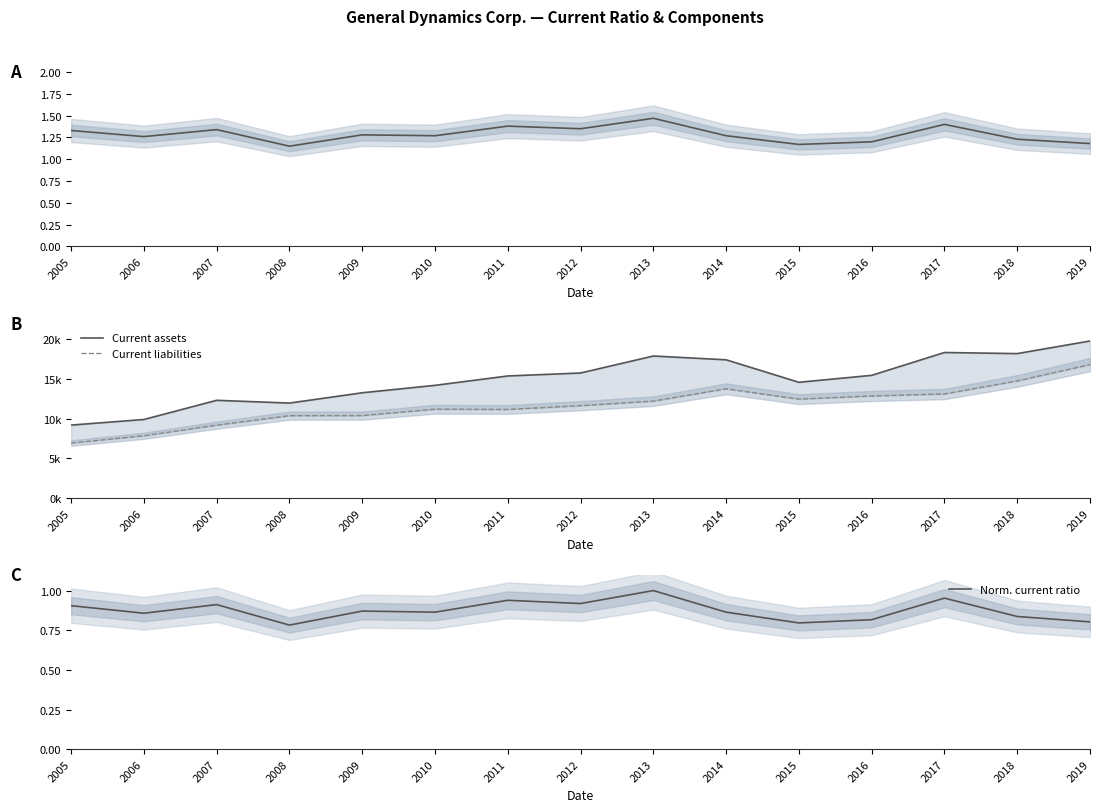

What is the difference between the highest and lowest values at 2016?

15446.2